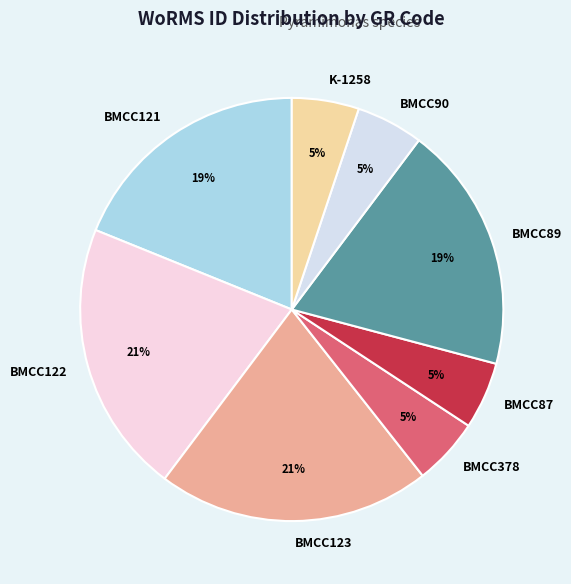

True or false: K-1258 accounts for 10% of the total.

False